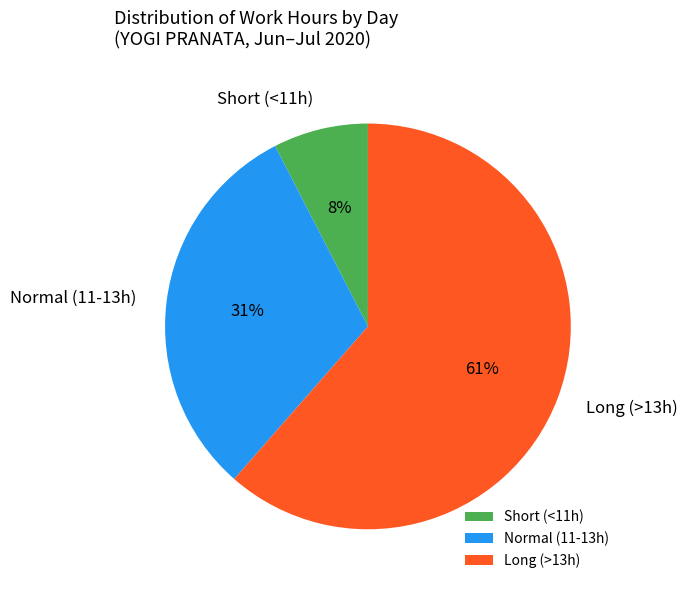

What percentage is the Normal (11-13h) slice, to the nearest percent?

31%